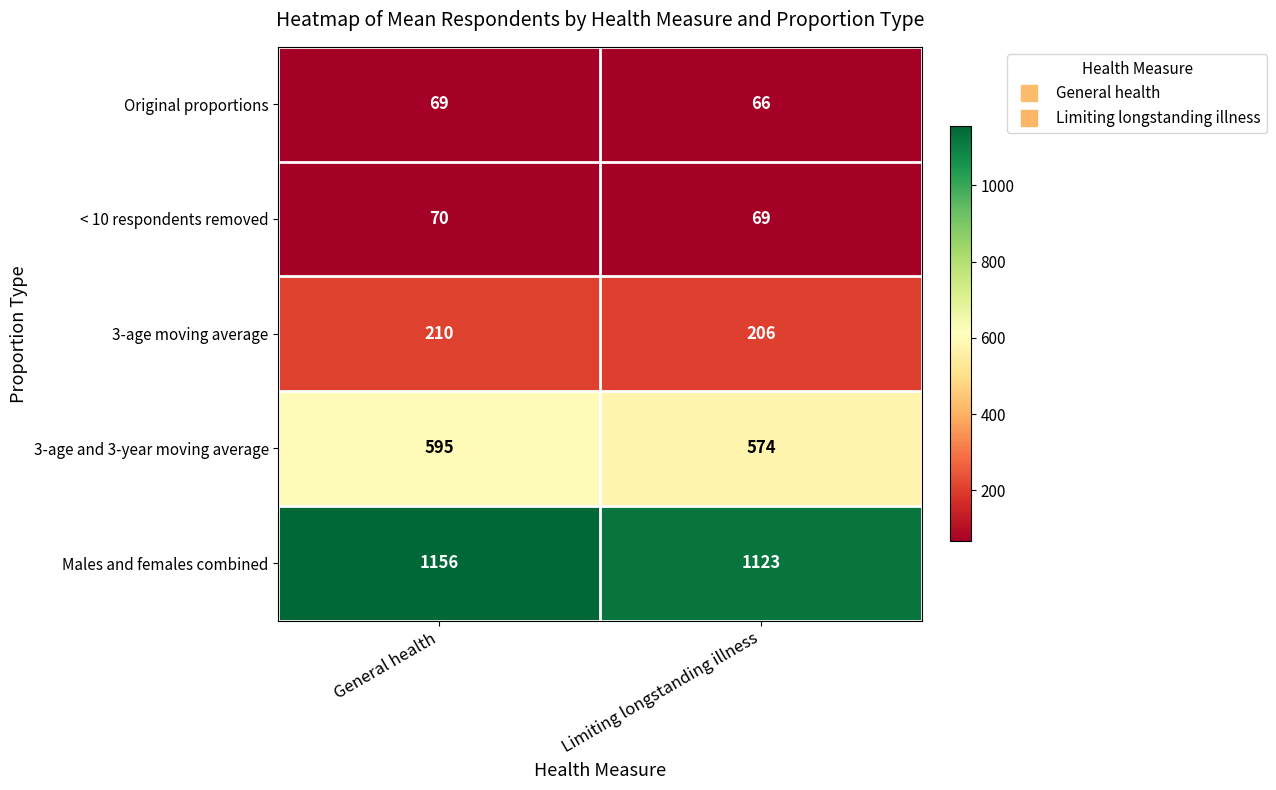

List the series in order of their peak value, lowest first.

Original proportions, < 10 respondents removed, 3-age moving average, 3-age and 3-year moving average, Males and females combined